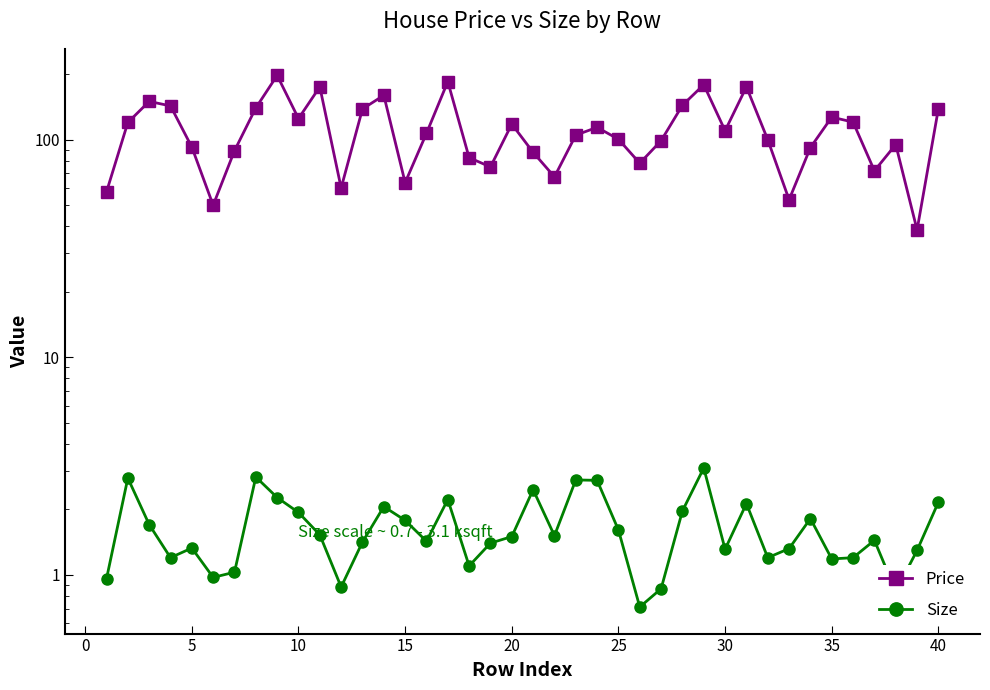

List the series in order of their overall mean, lowest first.

Size, Price